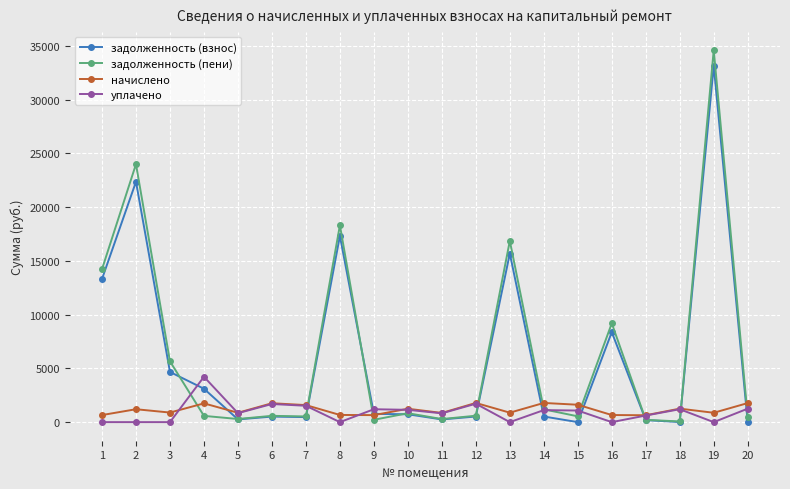

At which label is задолженность (взнос) closest to 16573?

8